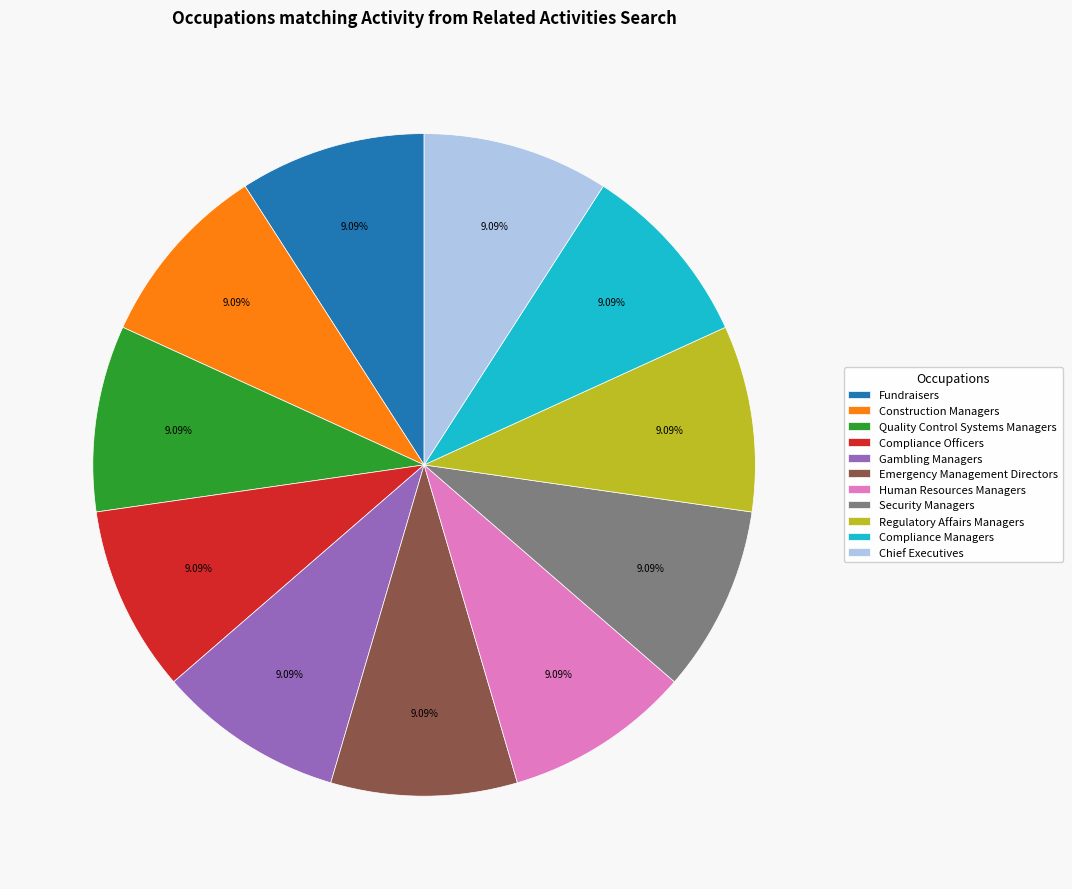

What percentage do Human Resources Managers and Construction Managers together represent?

18.2%